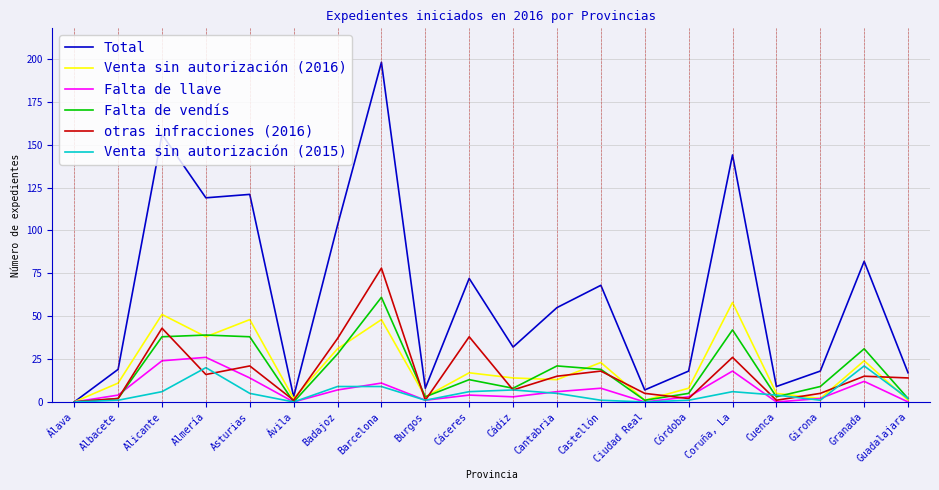

What is the average value of the otras infracciones (2016) series?

17